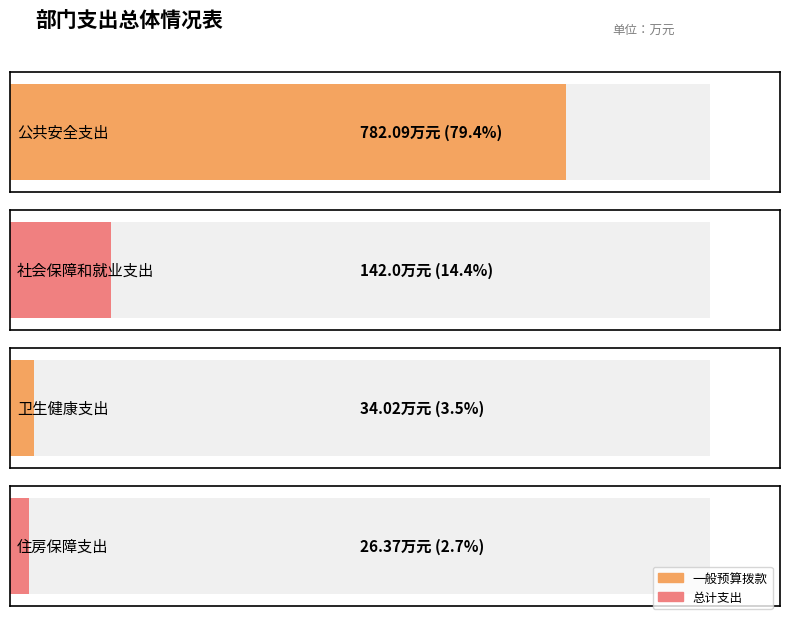

Is it true that the value at 公共安全支出 is 319.9?

False